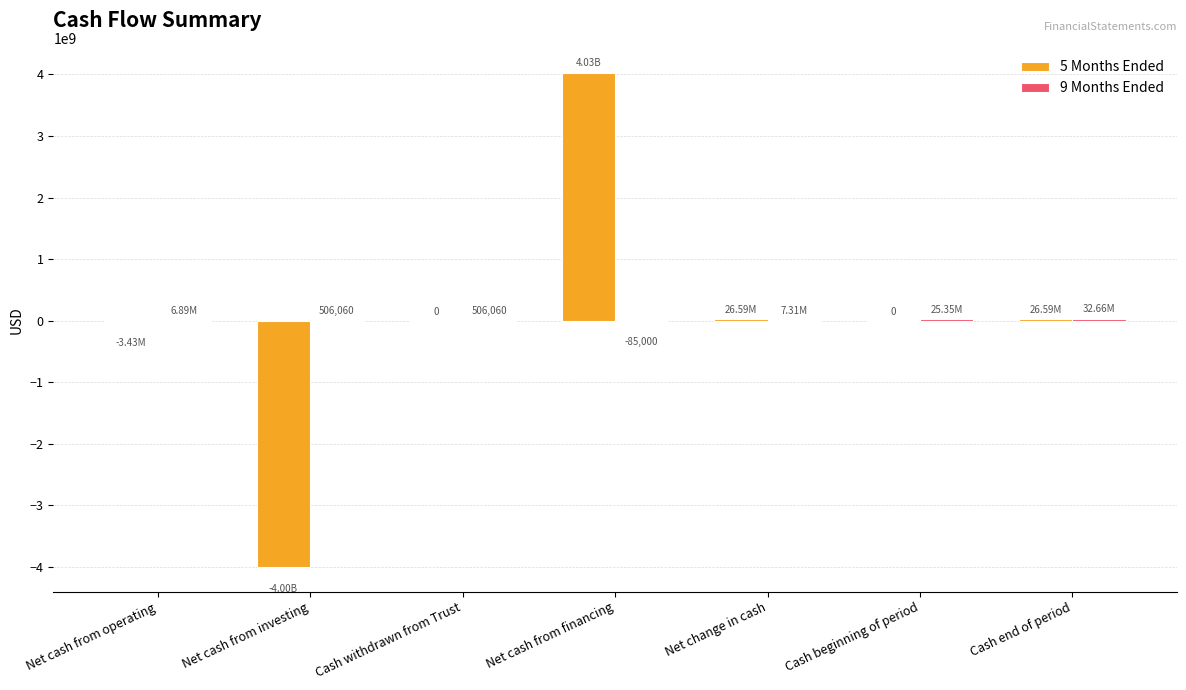

Which series has the largest range (max minus min)?

5 Months Ended